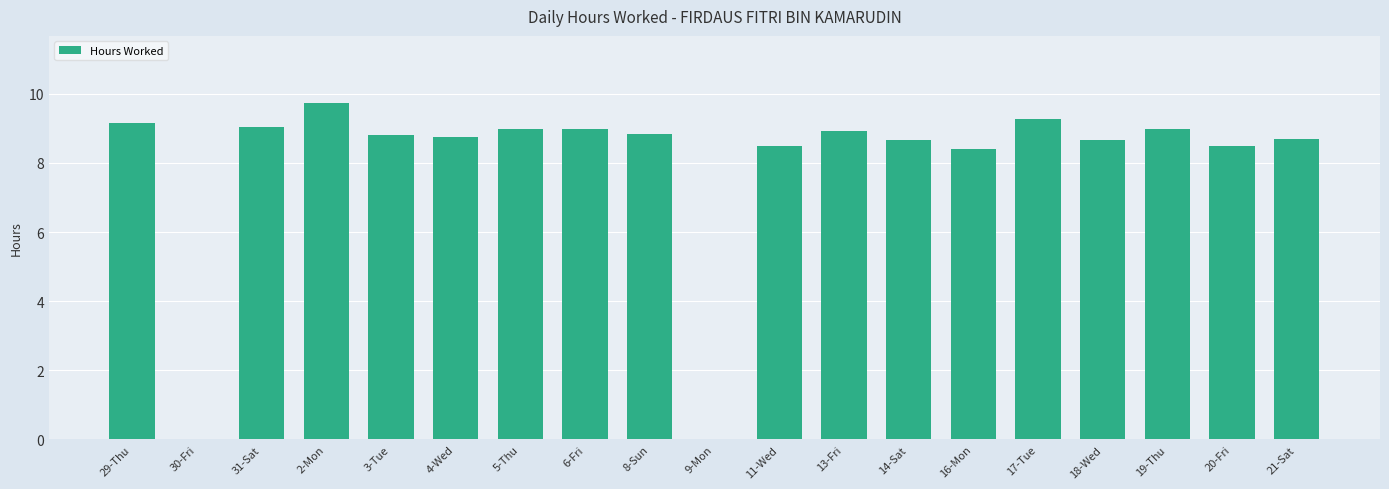

The value at 17-Tue is 4.2. True or false?

False